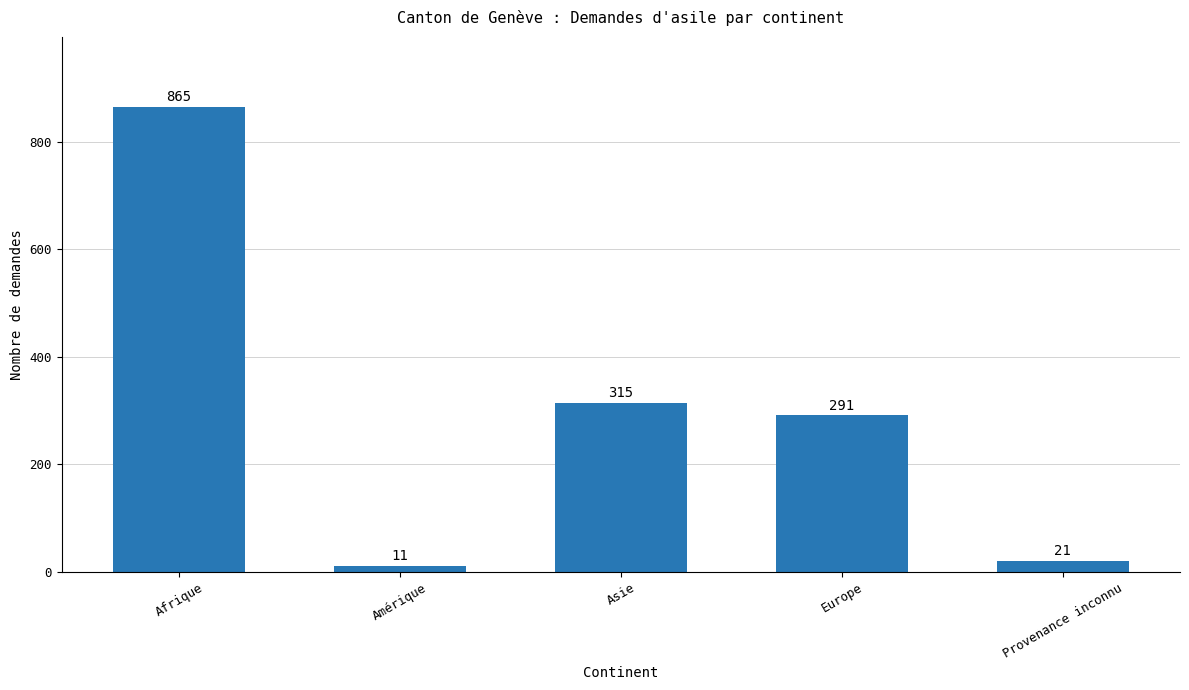

Reading left to right, what are all the values shown in this chart?

Afrique=865	Amérique=11	Asie=315	Europe=291	Provenance inconnu=21